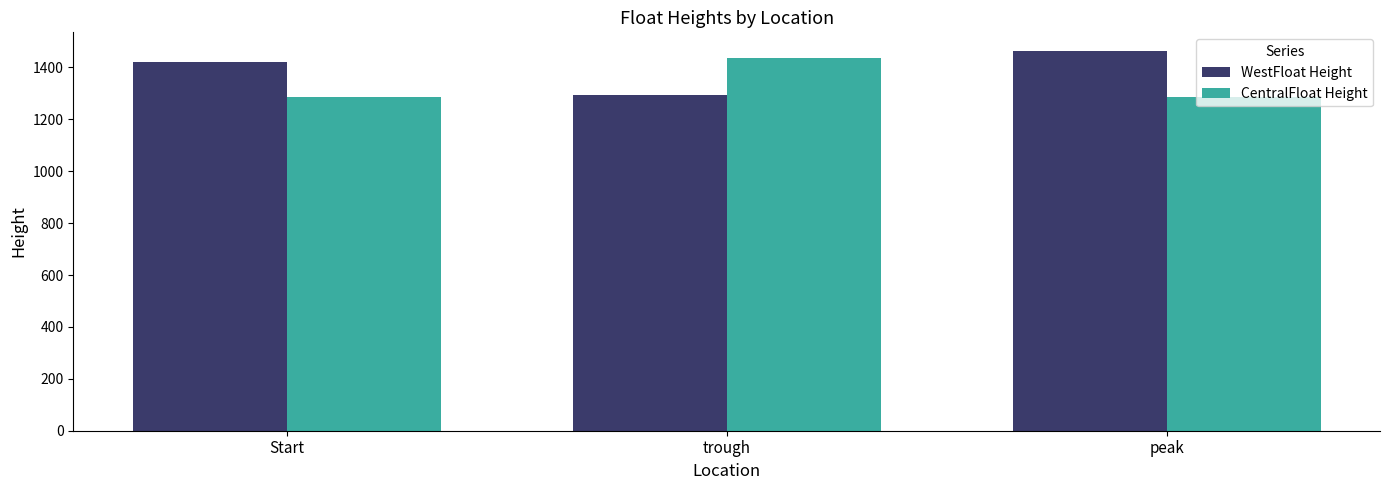

What is the value of the CentralFloat Height bar at the 2nd from the left?

1436.4